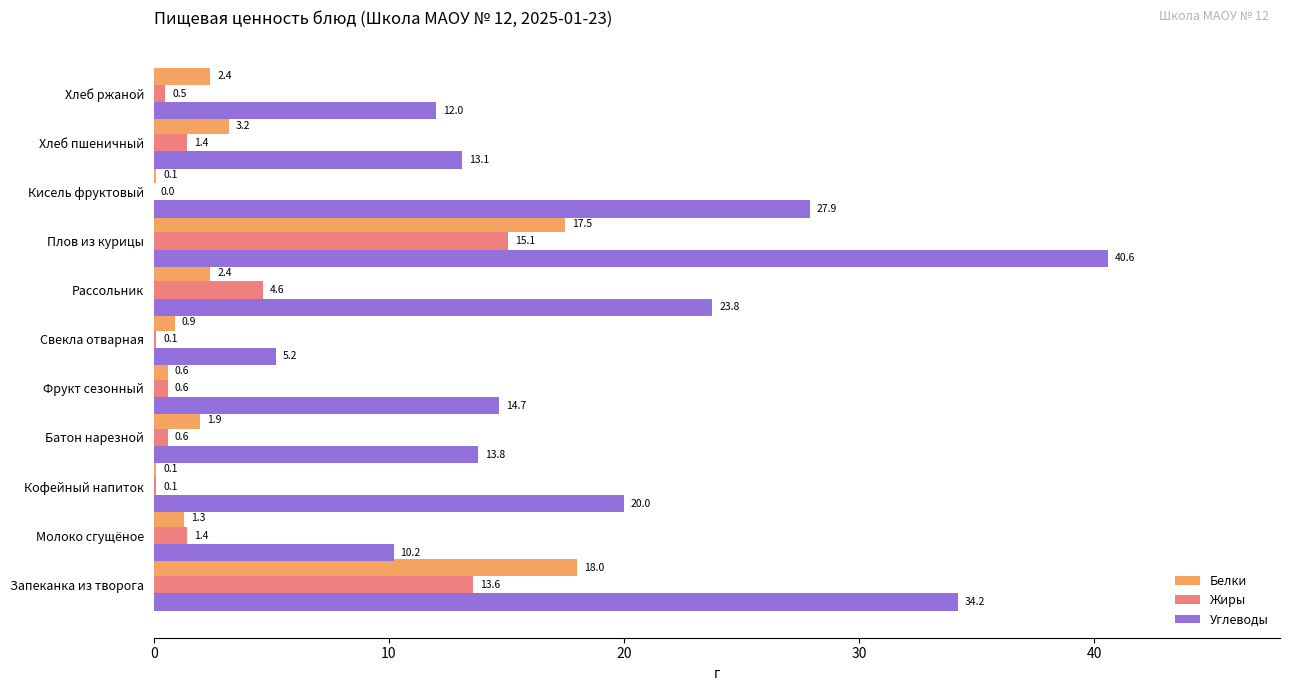

Which series changed the most between Рассольник and Хлеб пшеничный?

Углеводы